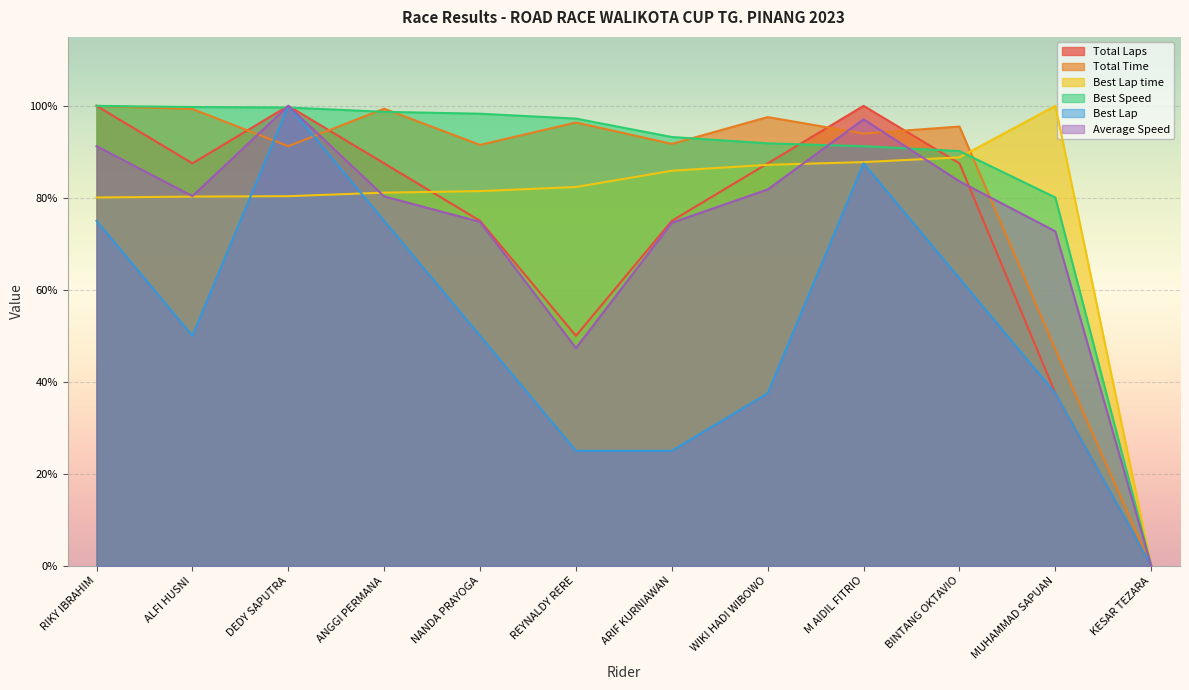

How many data points in Best Lap time are above 82?

6